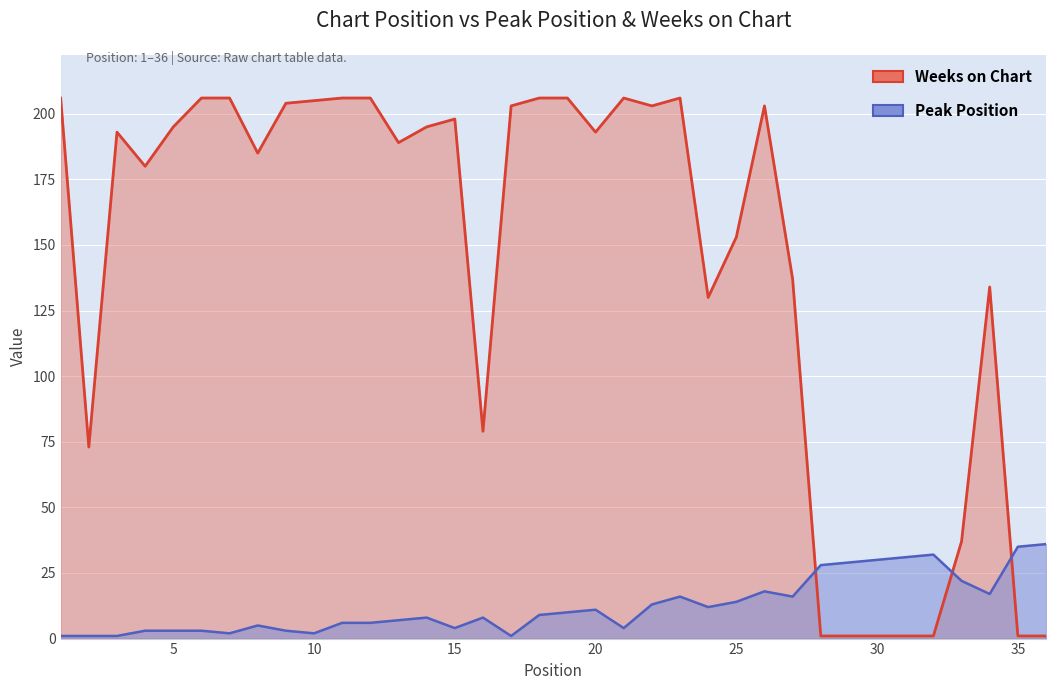

At which category does Peak Position reach its first local valley?

7